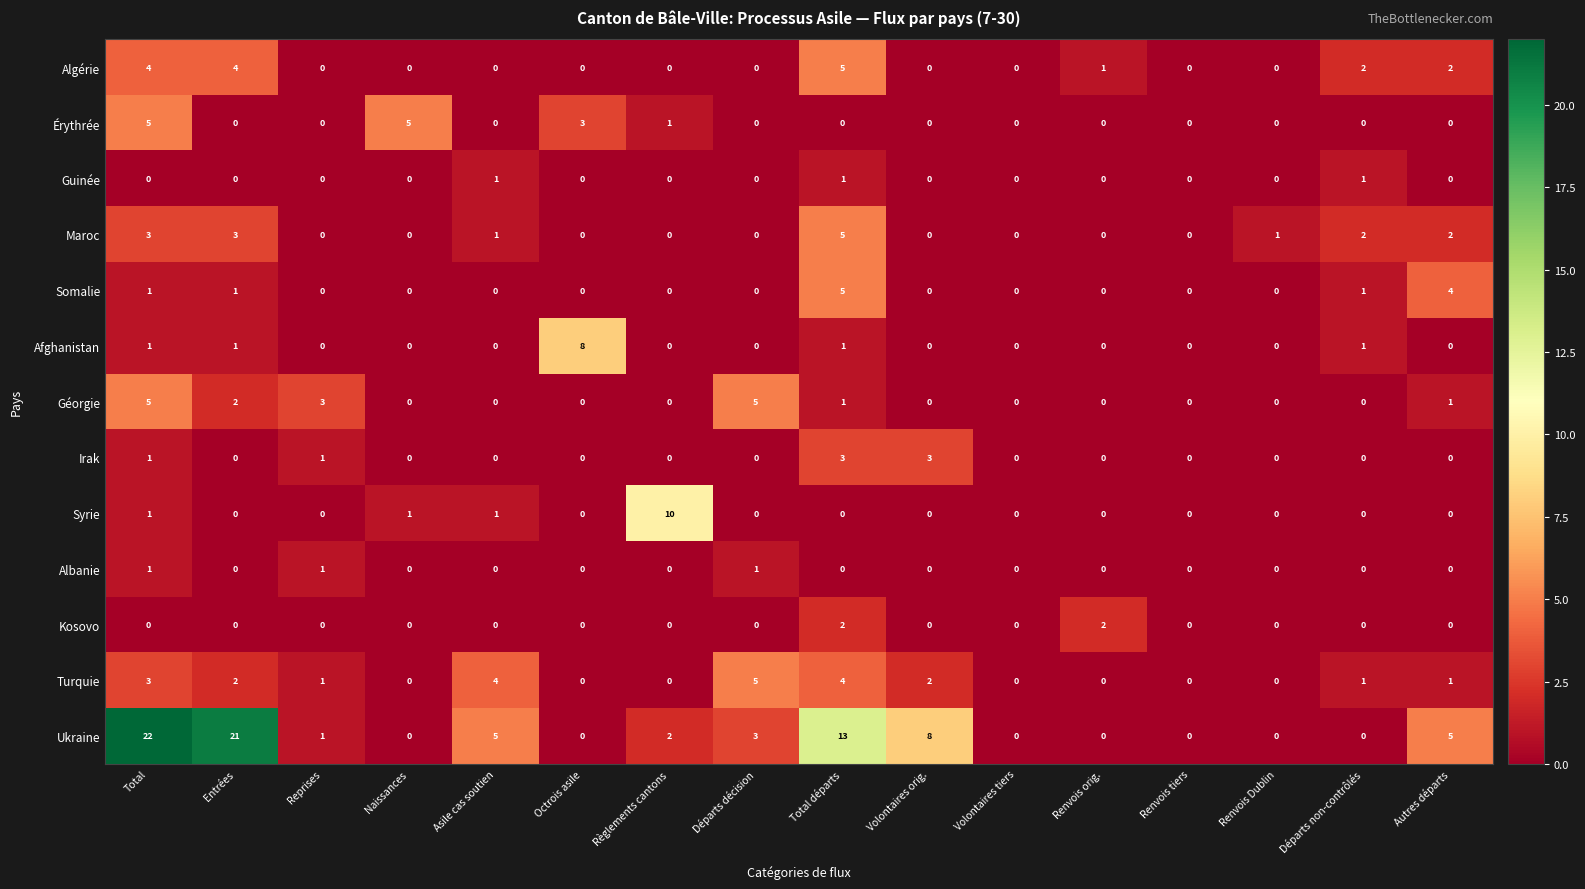

The value of Guinée at Naissances is 0. True or false?

True